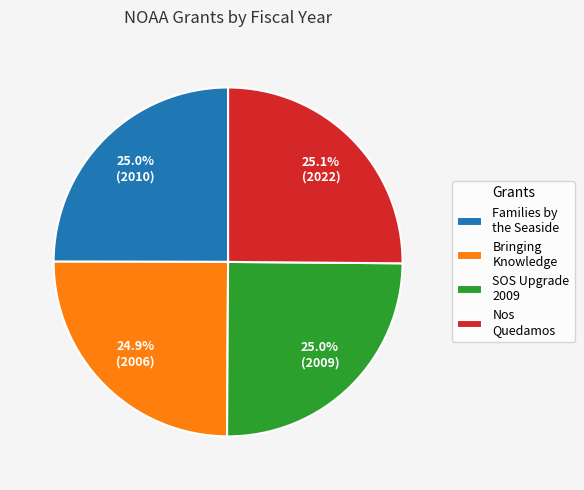

How many segments does this pie chart have?

4